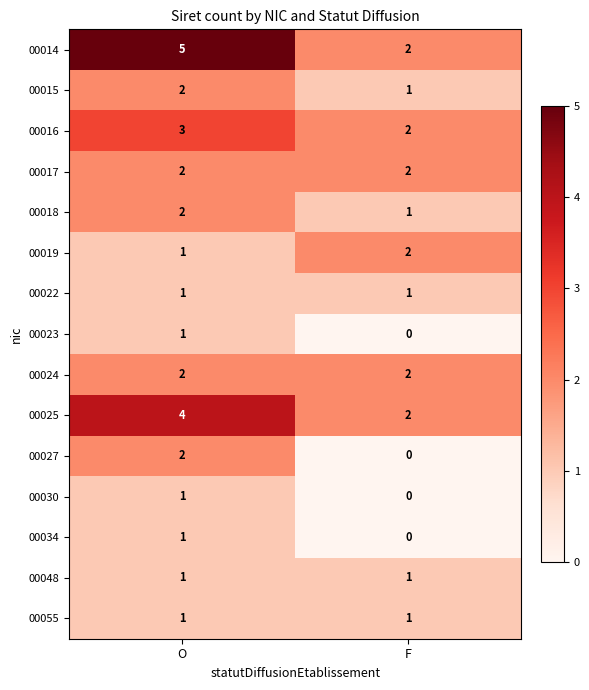

Which series has the largest total across all categories?

00014